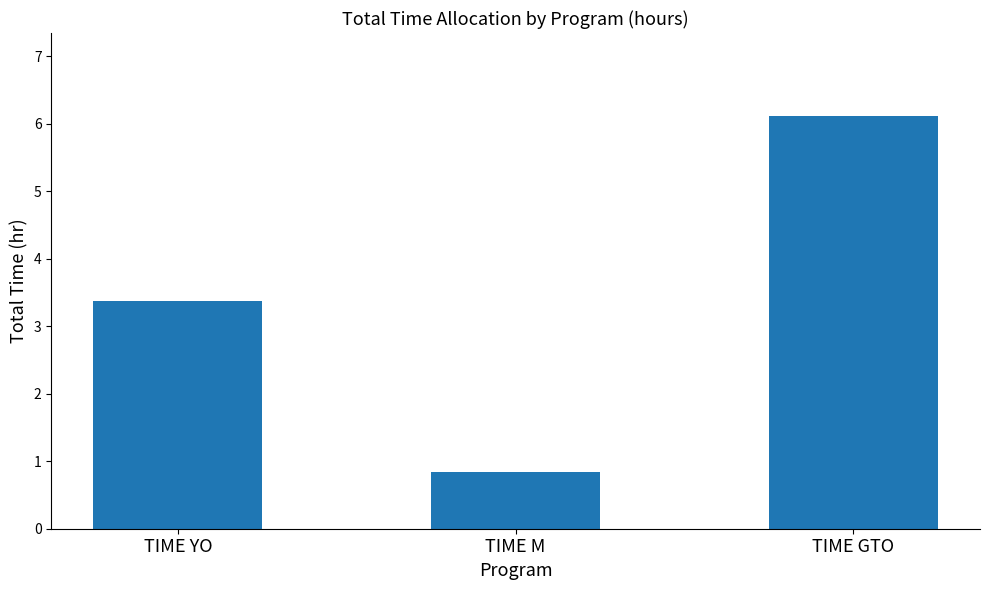

Reading left to right, extract all data points from this chart.

TIME YO=3.4	TIME M=0.8	TIME GTO=6.1